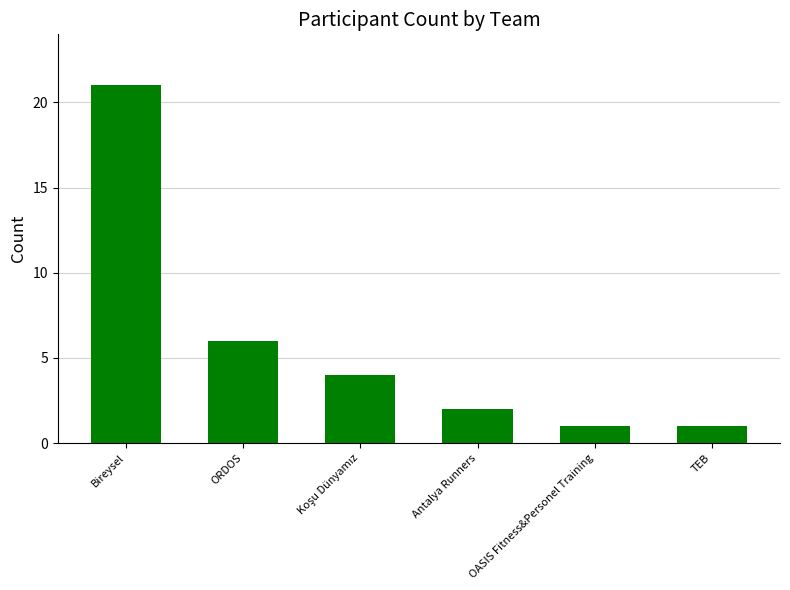

What is the value of the 2nd bar from the left?

6